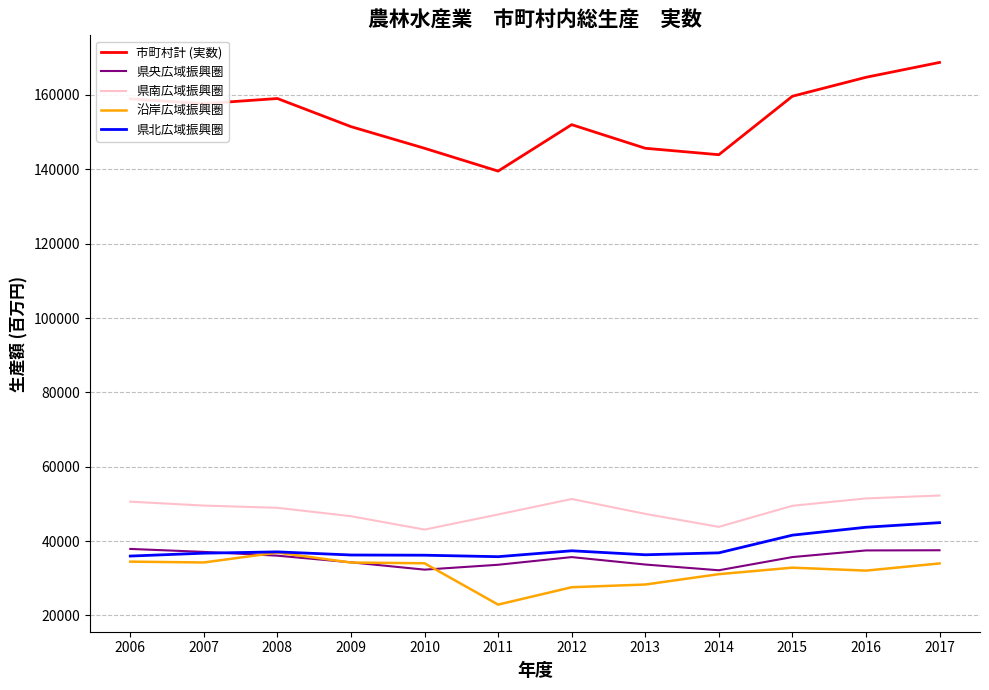

What is the sum of the 県北広域振興圏 values at 2009 and 2016?

79990